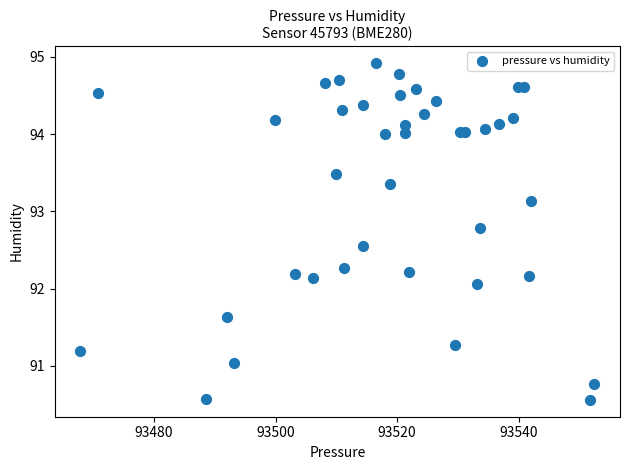

What Y value in the scatter plot is closest to 92?

92.1